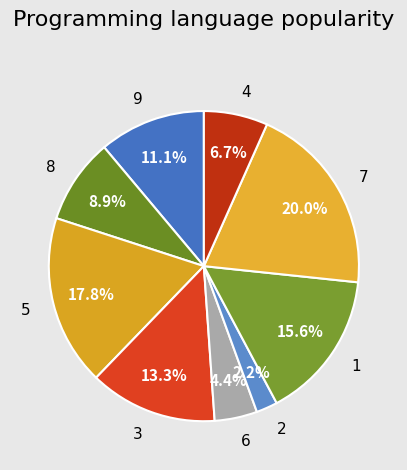

To the nearest percent, what is the difference between the largest and smallest slice percentages?

18%